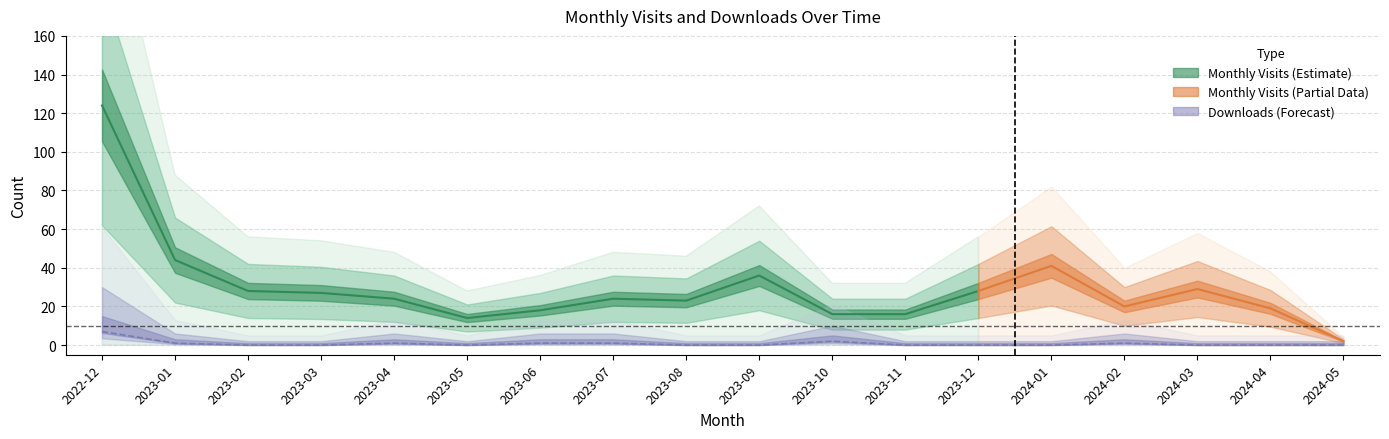

The chart shows a value of 2 at 2023-10. True or false?

True